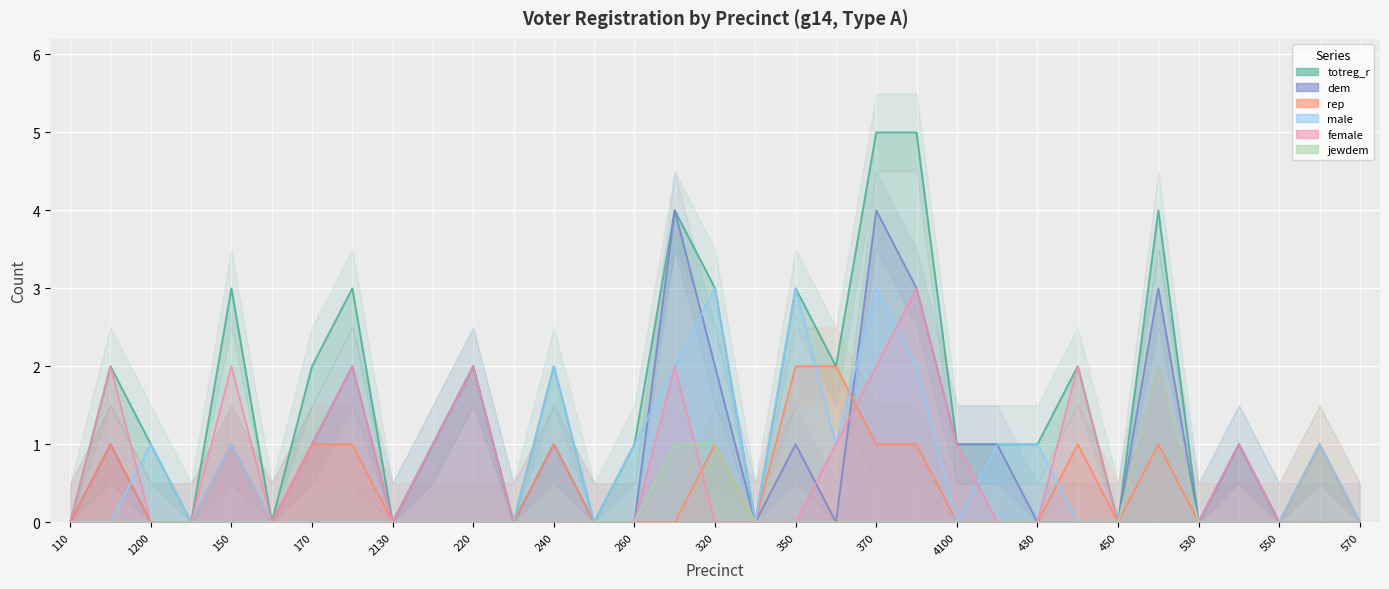

Count the number of categories in the chart.

33